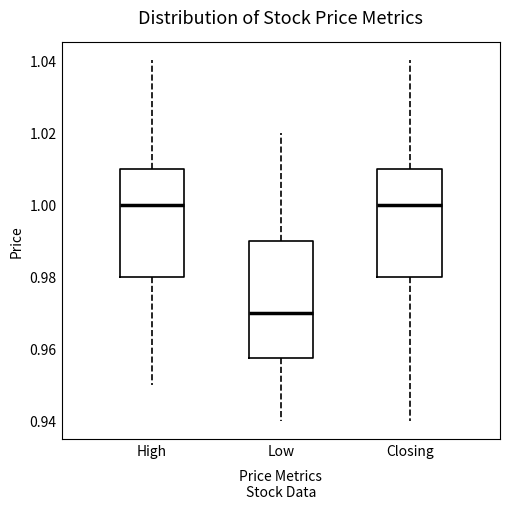

Where does the median line of the box for High sit on the y-axis? The values are not printed on the chart, so give them approximately, as read against the axis.

1.000